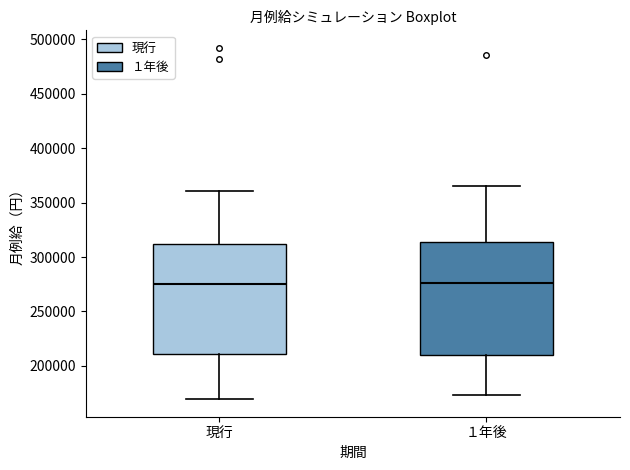

Reading left to right, transcribe this box plot: for each box, give where its median line is, the range the box spans, and where its two whiskers end, as read against the y-axis. The values are not printed on the chart, so give them approximately, as read against the axis.

現行: median 275000, box 210000 to 310000, whiskers 170000 to 360000
１年後: median 275000, box 210000 to 315000, whiskers 175000 to 365000